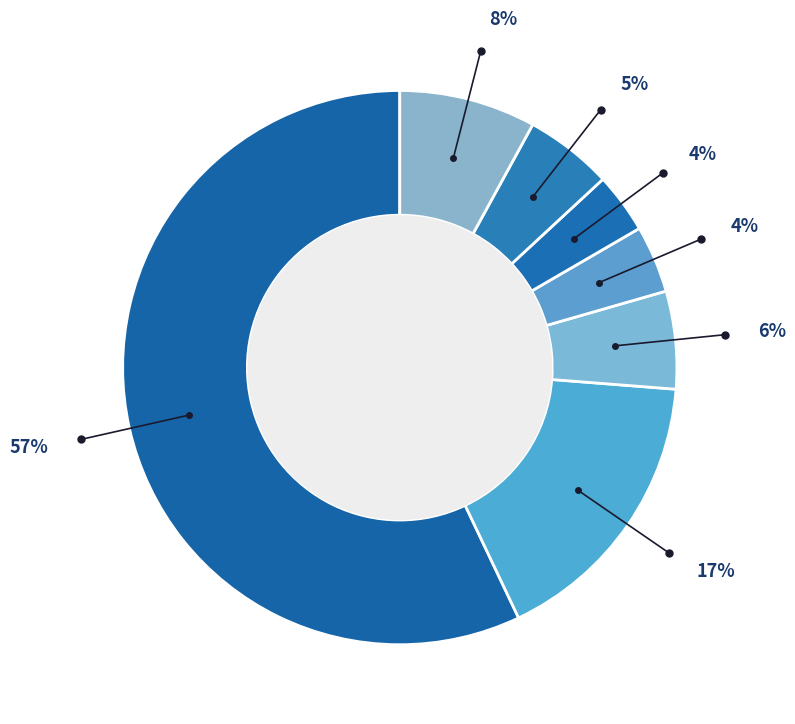

How many slices are in this pie chart?

7